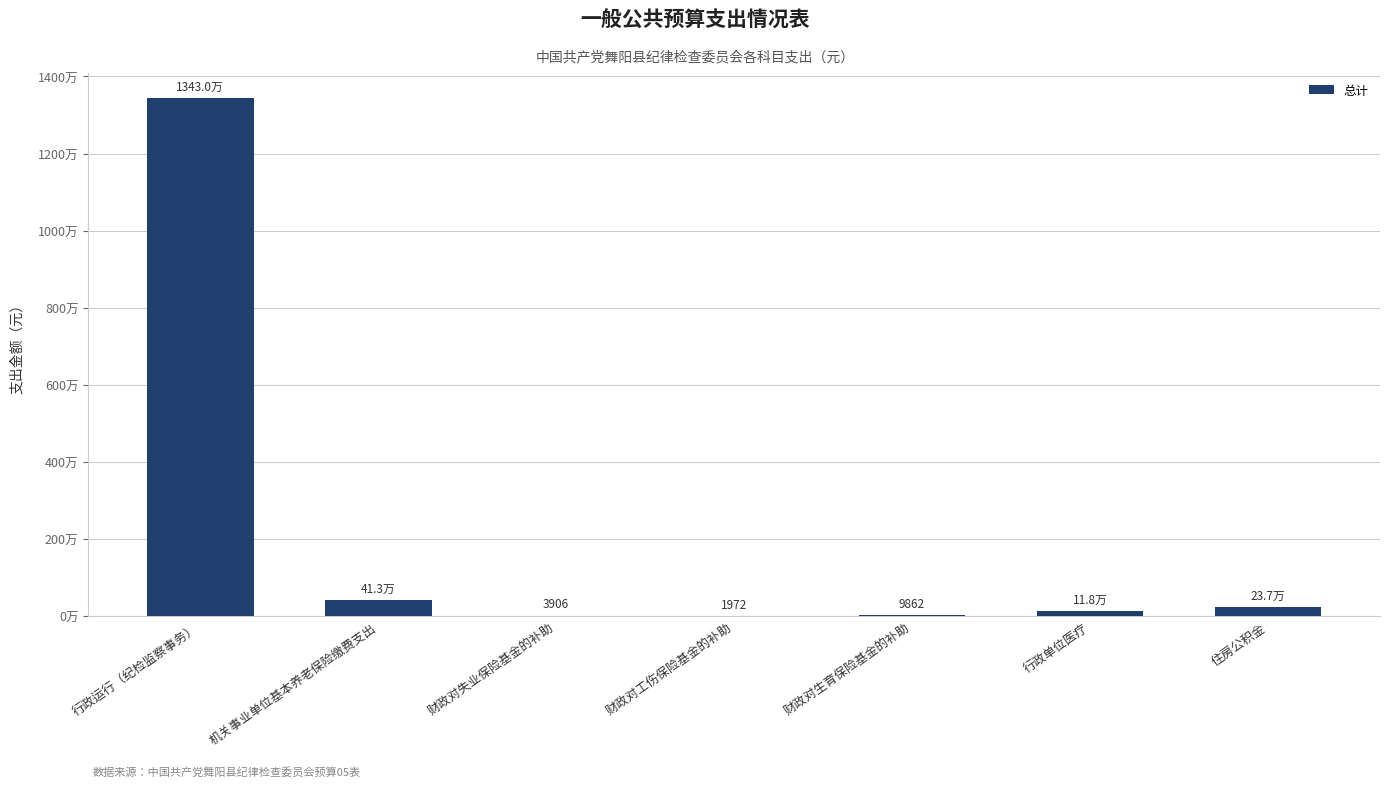

Rank the categories by value from highest to lowest.

行政运行（纪检监察事务）, 机关事业单位基本养老保险缴费支出, 住房公积金, 行政单位医疗, 财政对生育保险基金的补助, 财政对失业保险基金的补助, 财政对工伤保险基金的补助